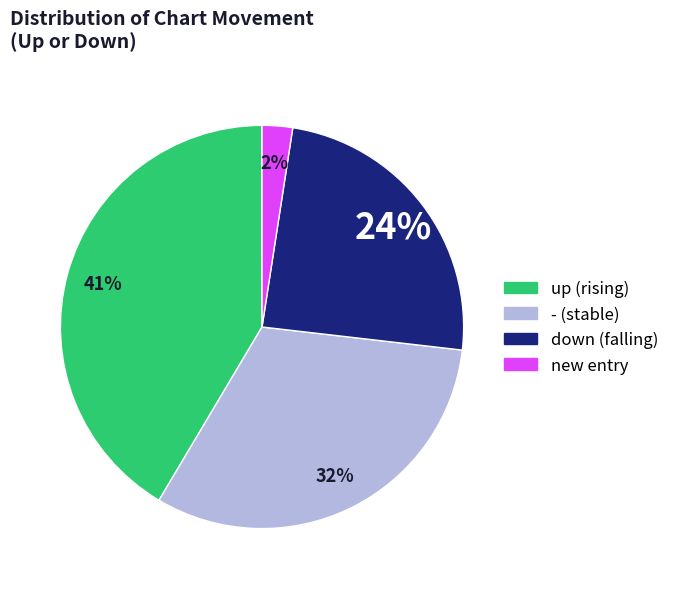

To the nearest percent, what is the average slice percentage?

25%